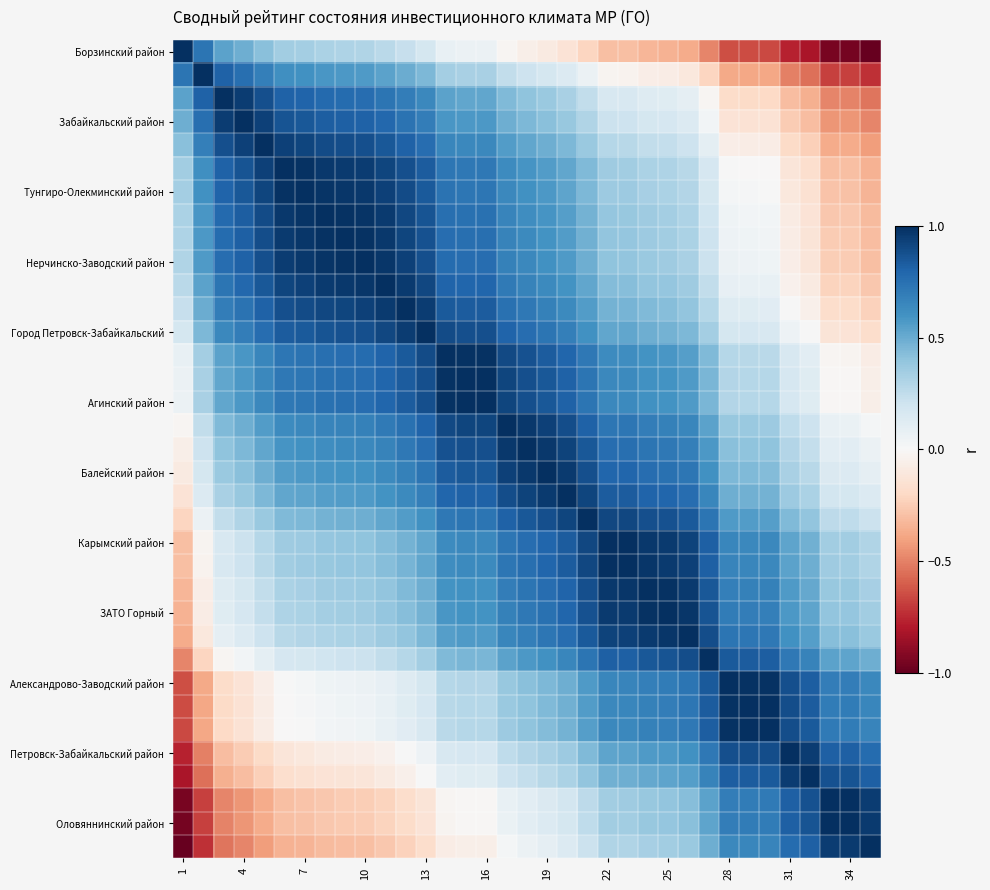

At how many categories does at least one series exceed 0?

35